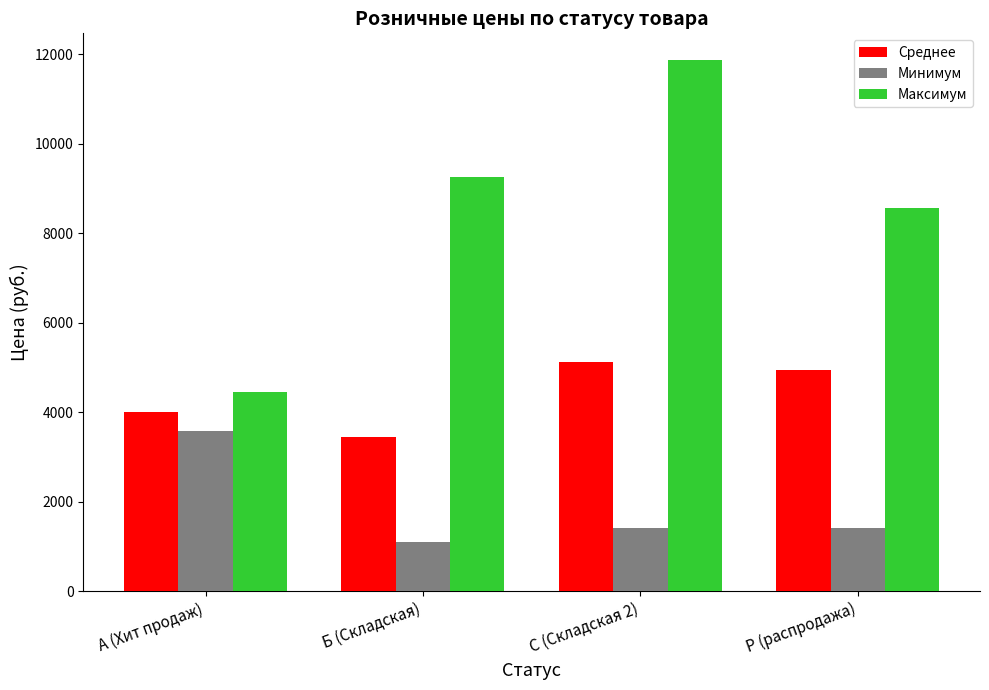

What is the value of the Среднее bar at the 1st from the left?

4015.0